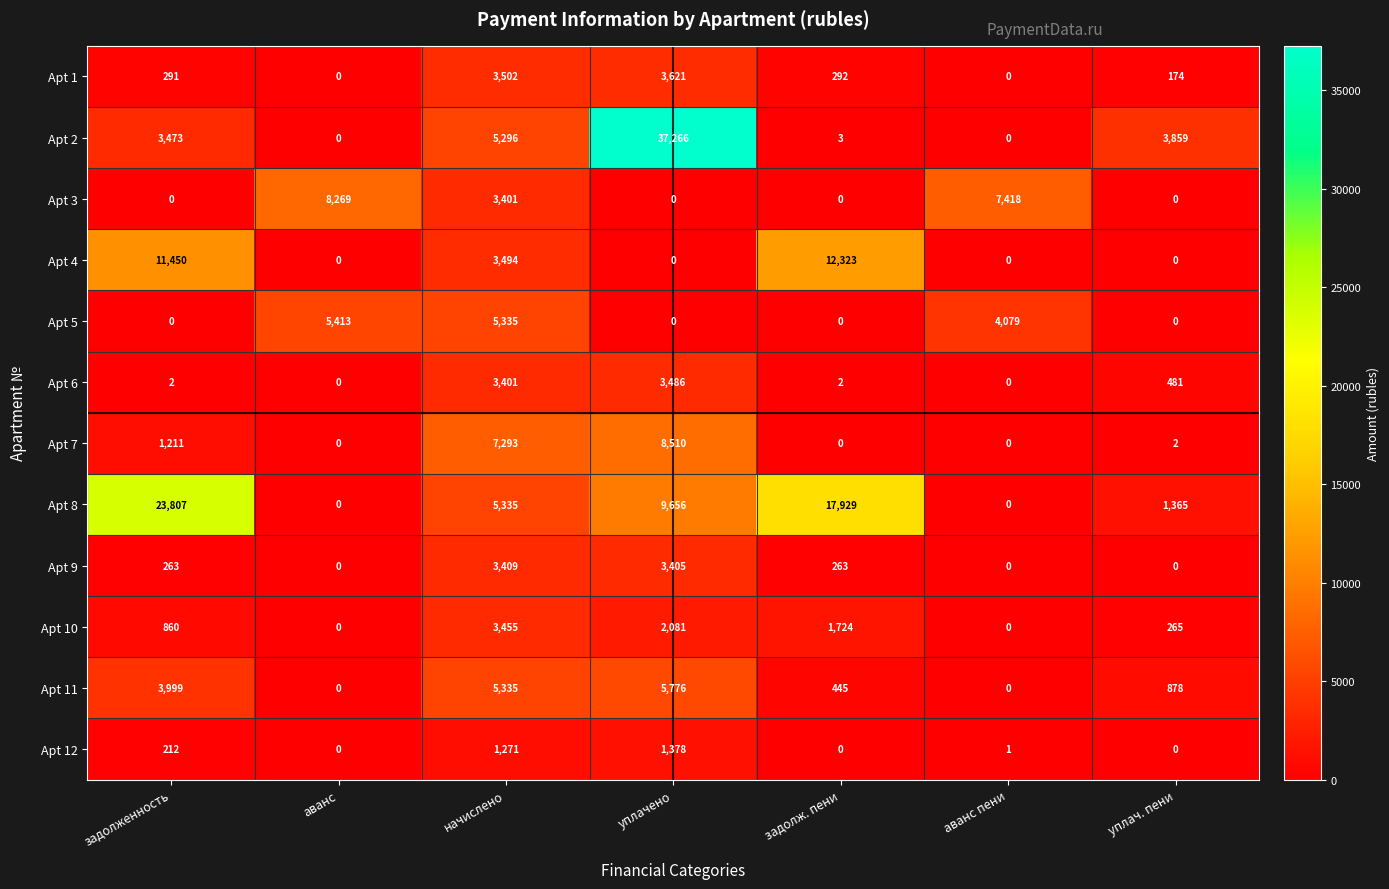

What is the difference between the Apt 3 values at аванс пени and задолженность?

7418